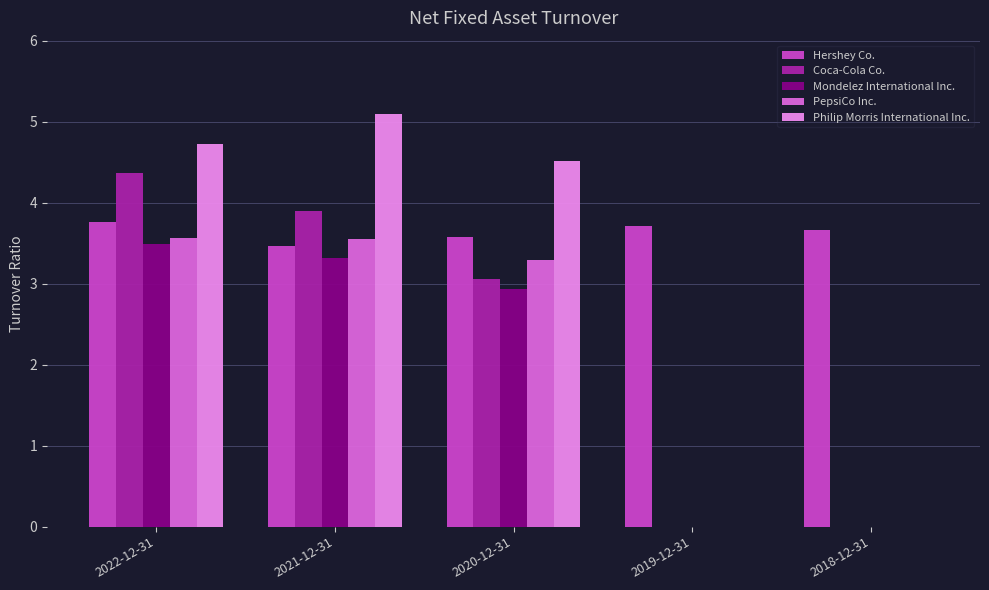

What is the greatest value displayed?

5.1